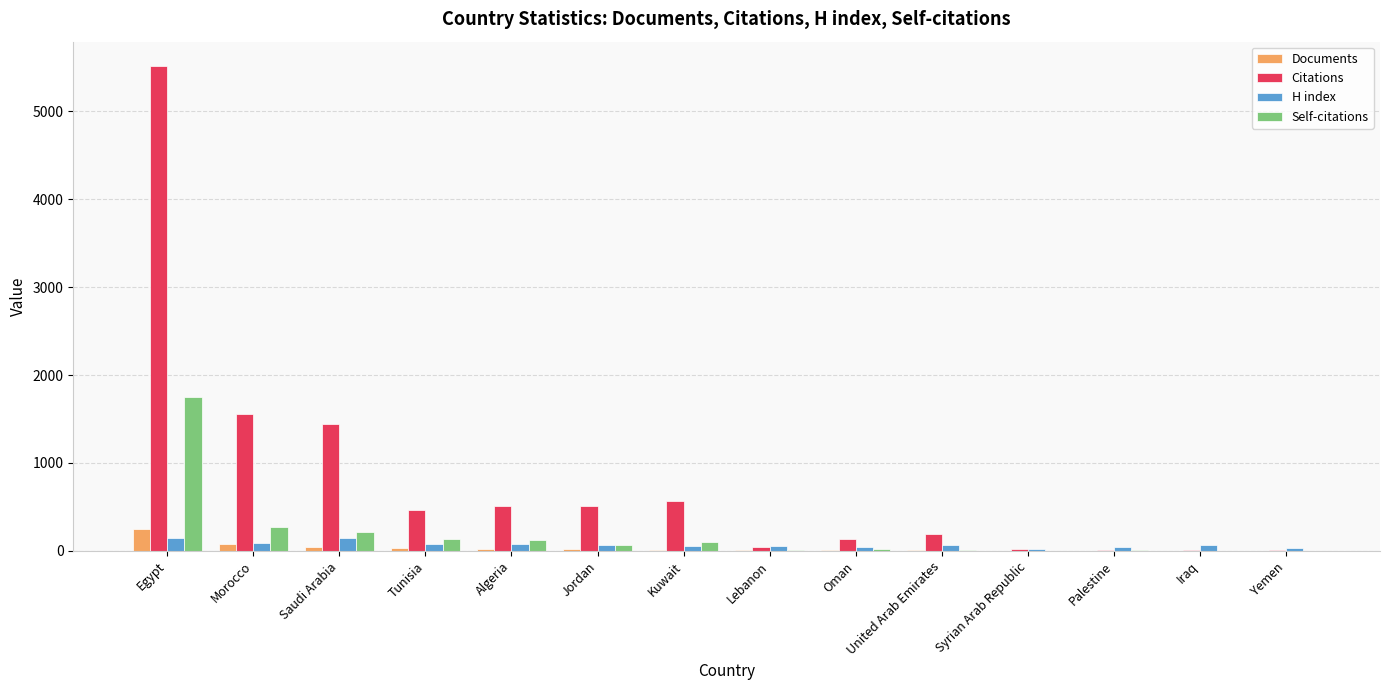

Is the value of Self-citations at Yemen greater than the value of Citations at United Arab Emirates?

No